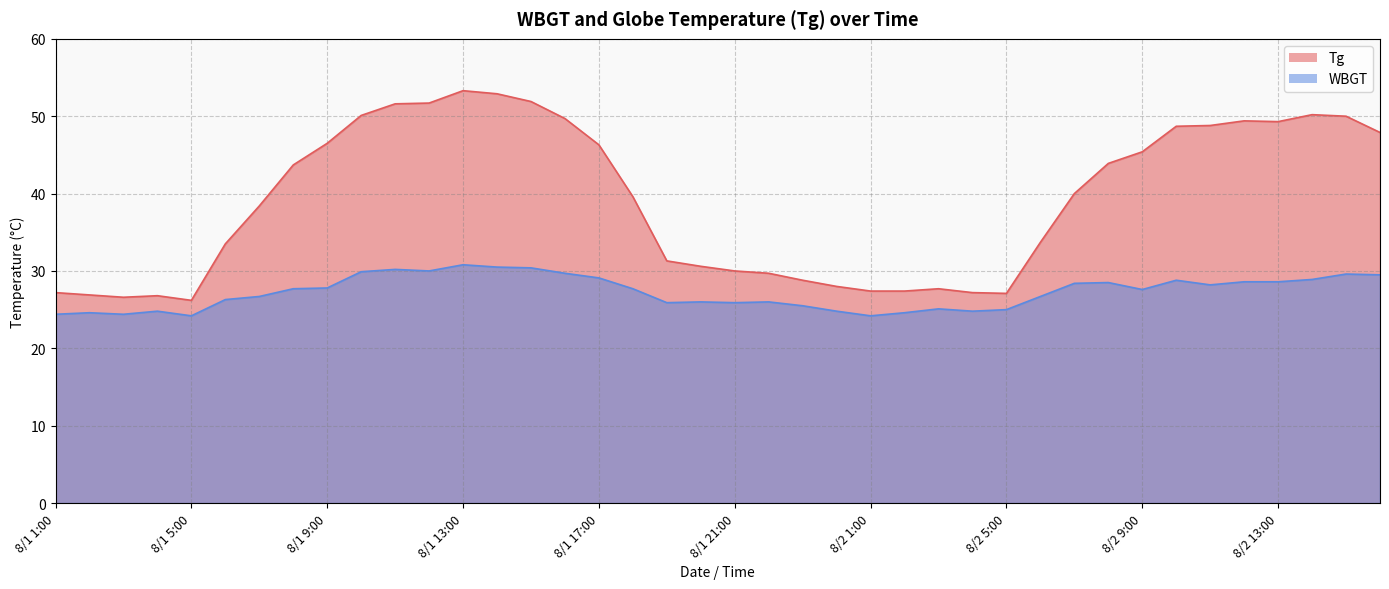

Rank the series at 8/1 9:00 from lowest to highest value.

WBGT, Tg